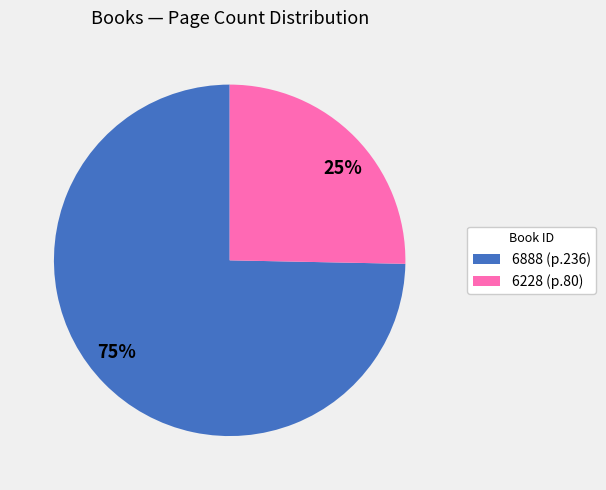

To the nearest percent, what is the combined percentage of 6228 and 6888?

100%